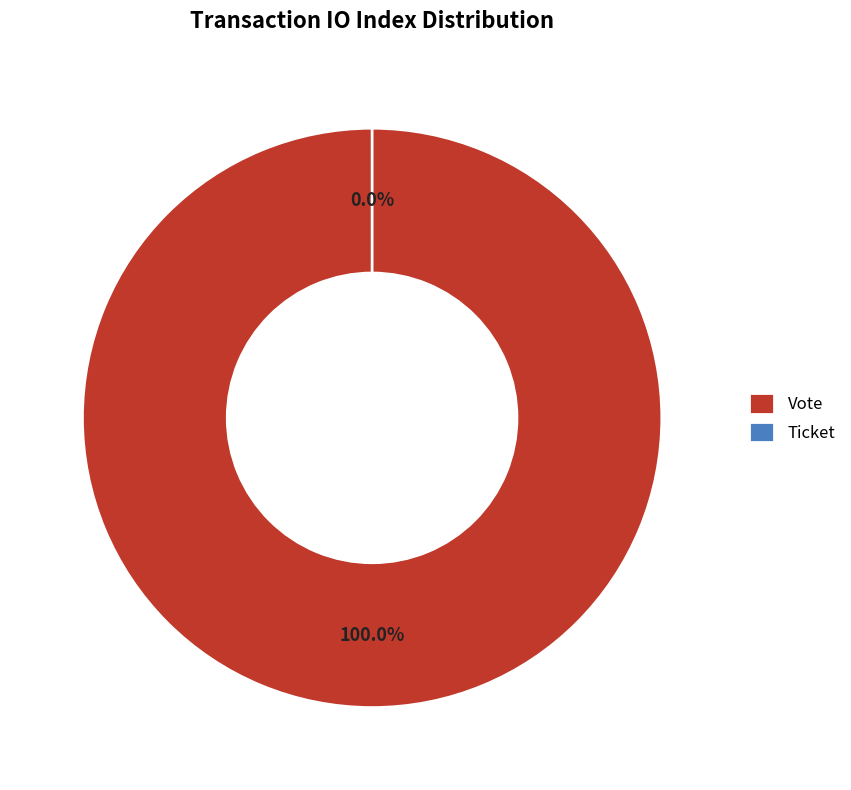

Does any single category account for the majority?

Yes